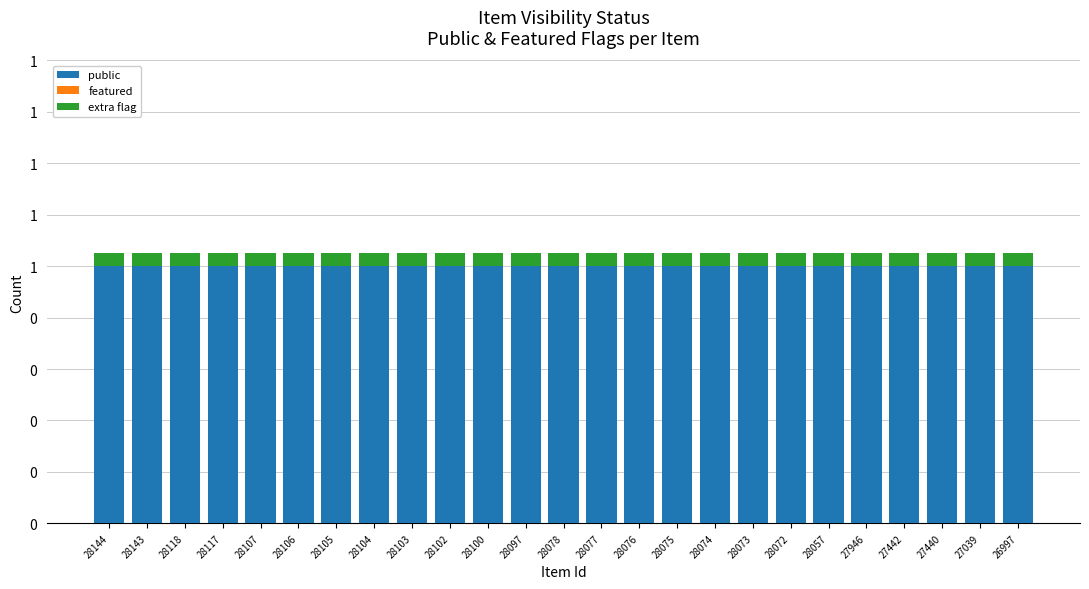

At which label is extra flag closest to 0?

28144